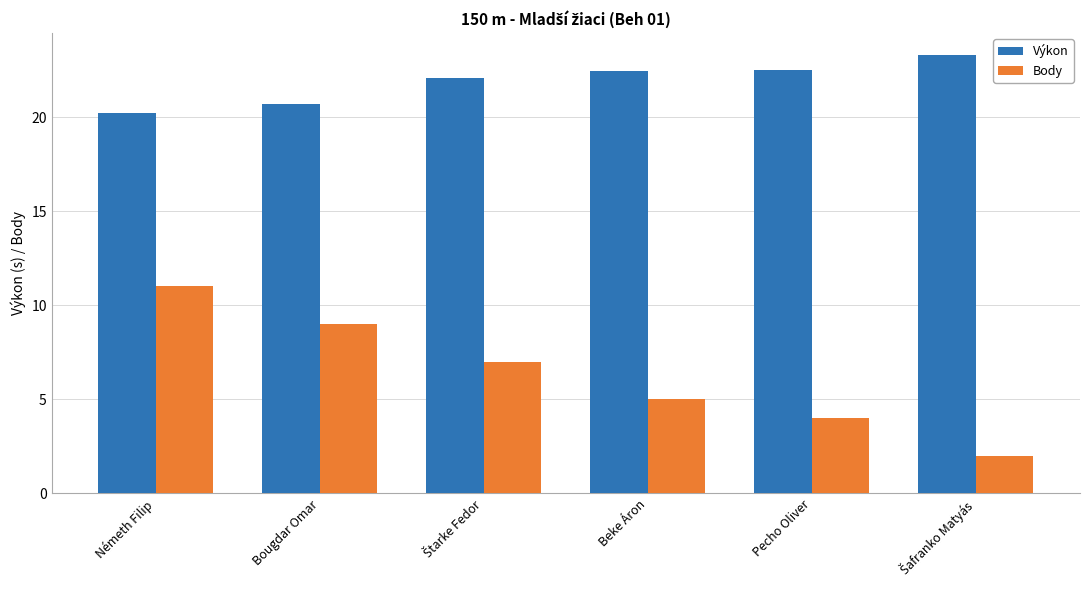

What is the minimum value for Body?

2.0